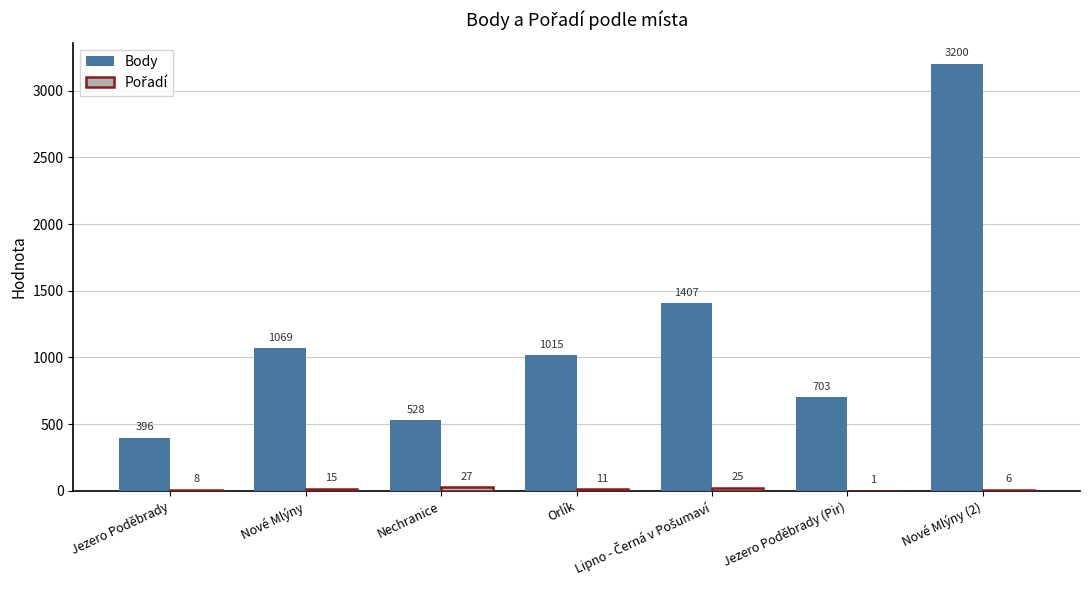

Which series has the largest total across all categories?

Body